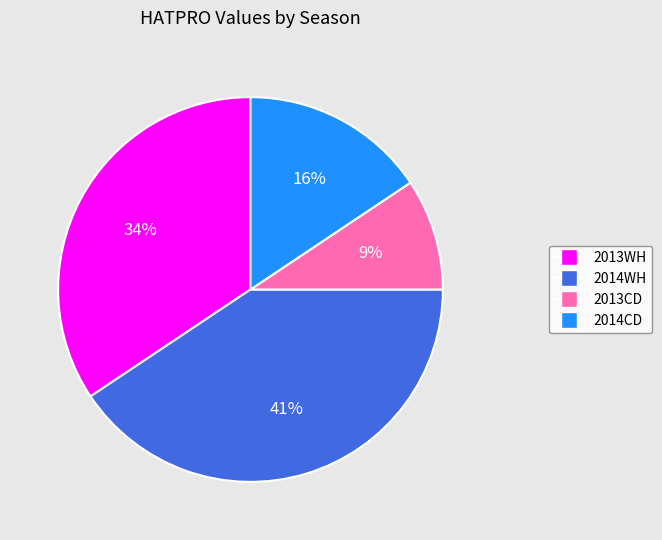

Is 2013WH the majority of the pie?

No